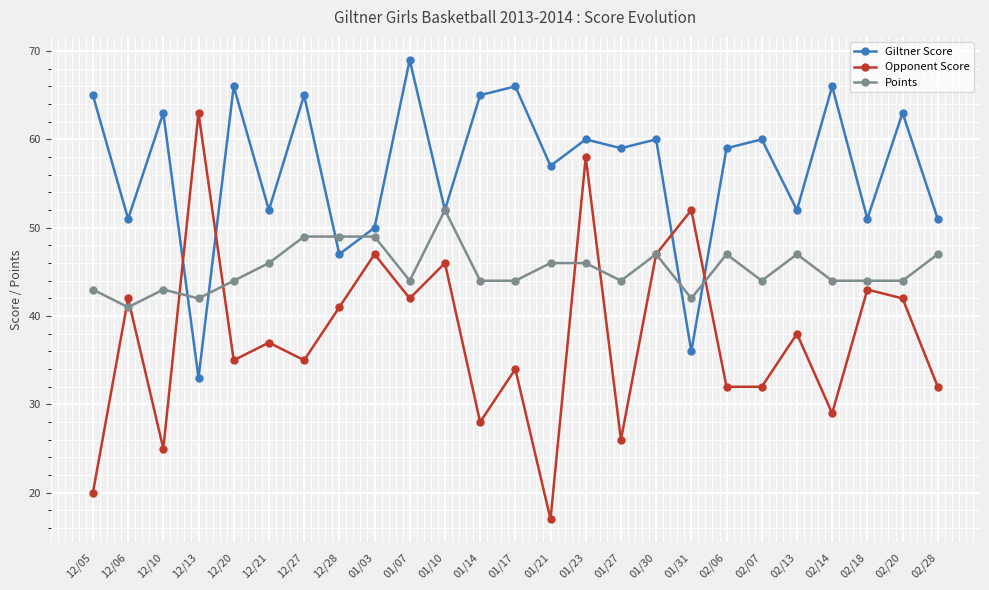

Where does the Opponent Score series first go above 37?

12/06